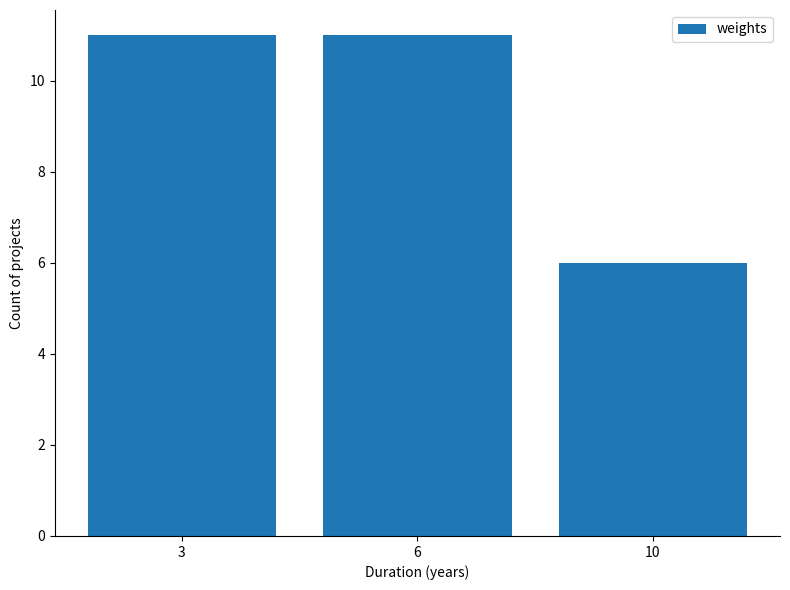

What is the sum of all values?

28